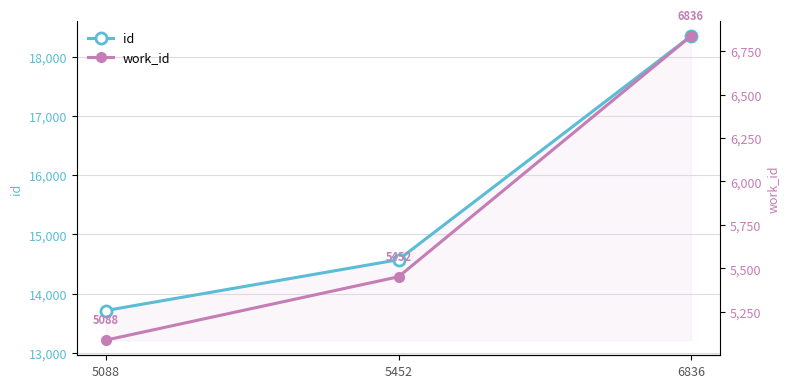

Rank the series at 6836 from highest to lowest value.

id, work_id